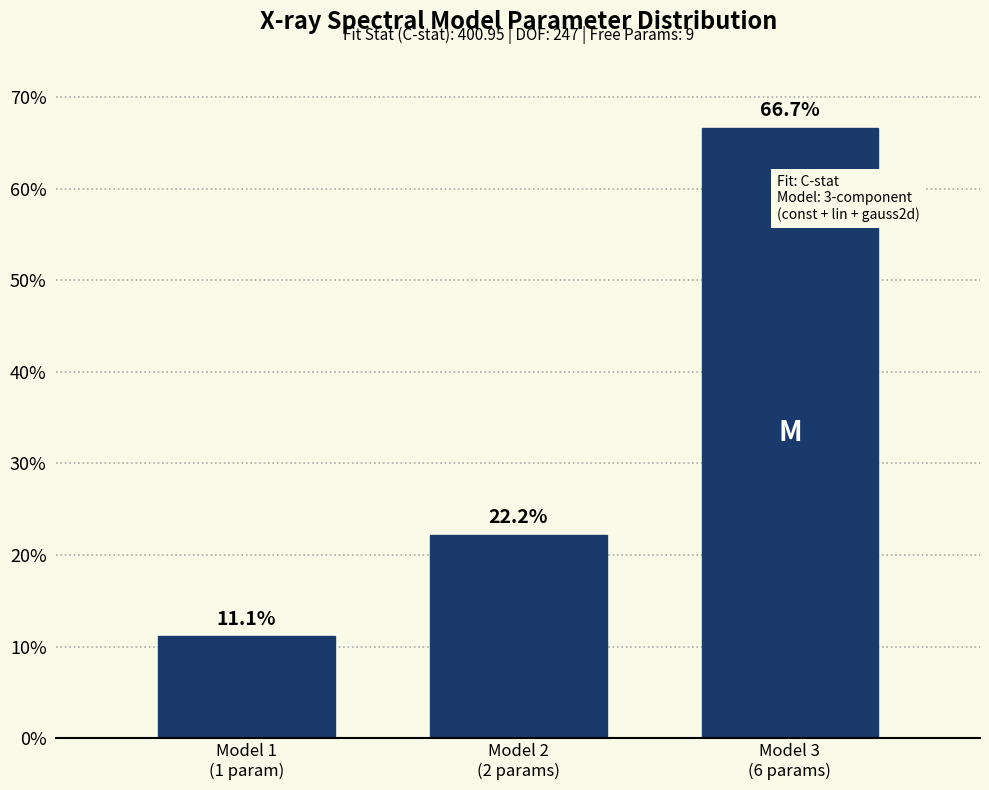

Reading left to right, extract all data points from this chart.

11.1	22.2	66.7